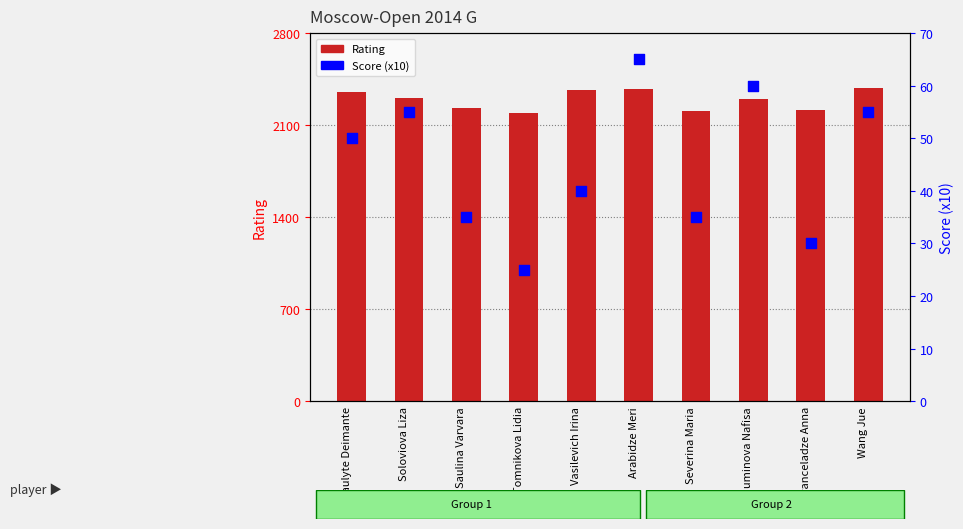

Which series has the largest Y range (max minus min)?

Rating